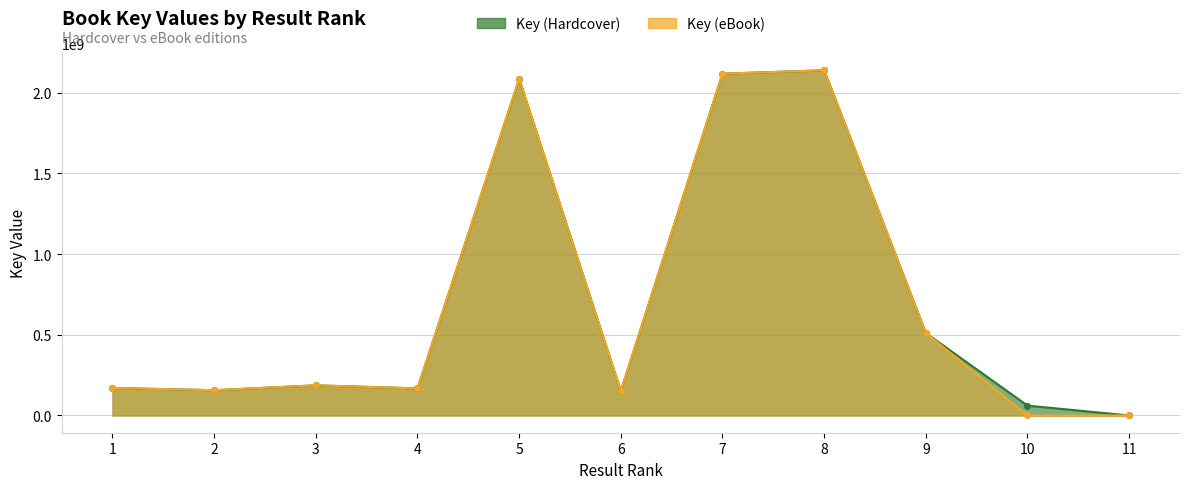

How many values in Key (eBook) are above zero?

10